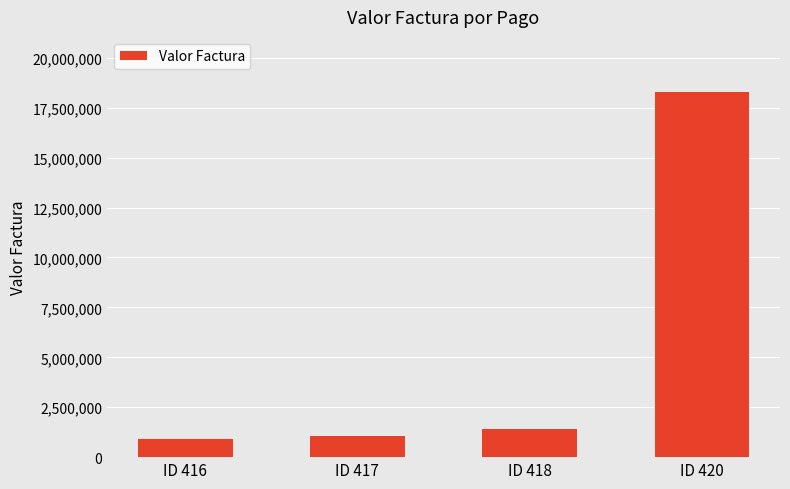

Is it true that the value at ID 416 is 896393?

True